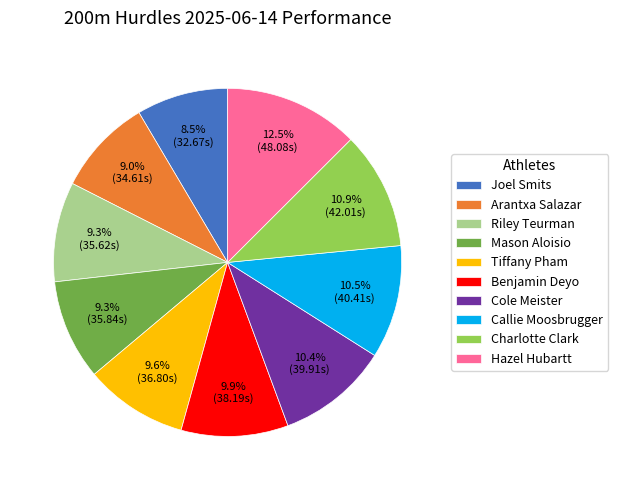

What is the ratio of the value at Charlotte Clark to the value at Callie Moosbrugger?

1.0